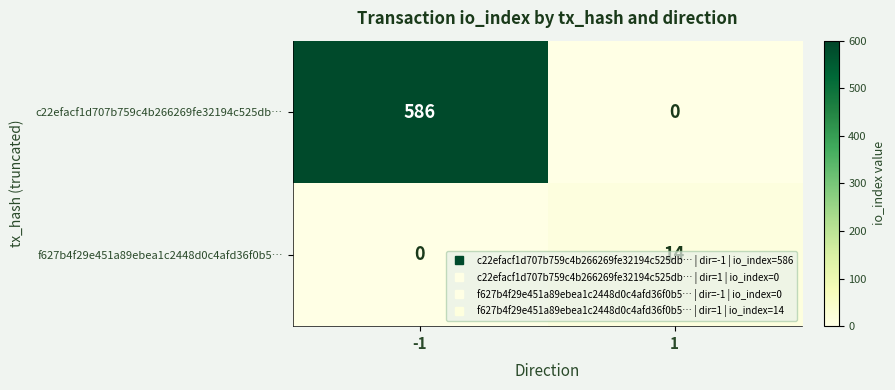

Rank the series by their average value, from lowest to highest.

f627b4f29e451a89ebea1c2448d0c4afd36f0b5…, c22efacf1d707b759c4b266269fe32194c525db…